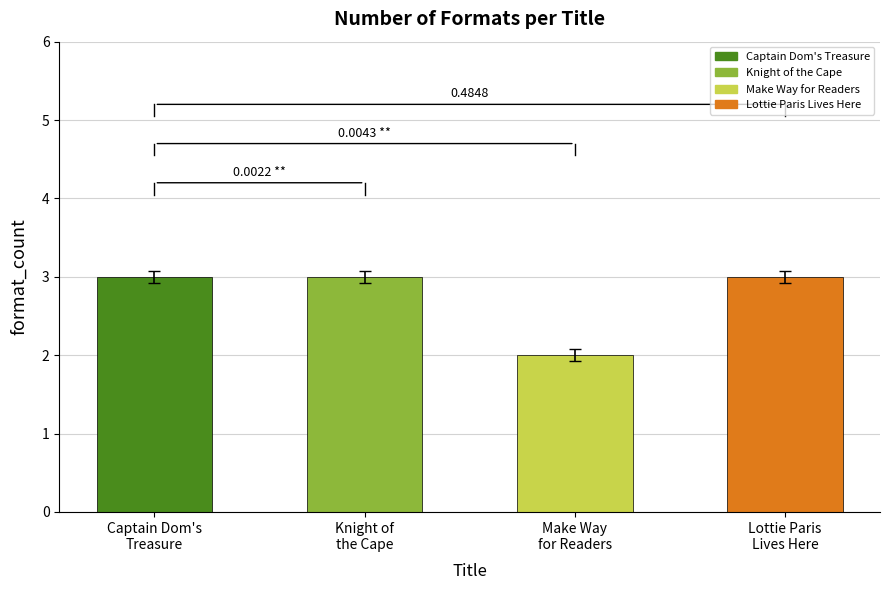

What is the smallest value displayed?

2